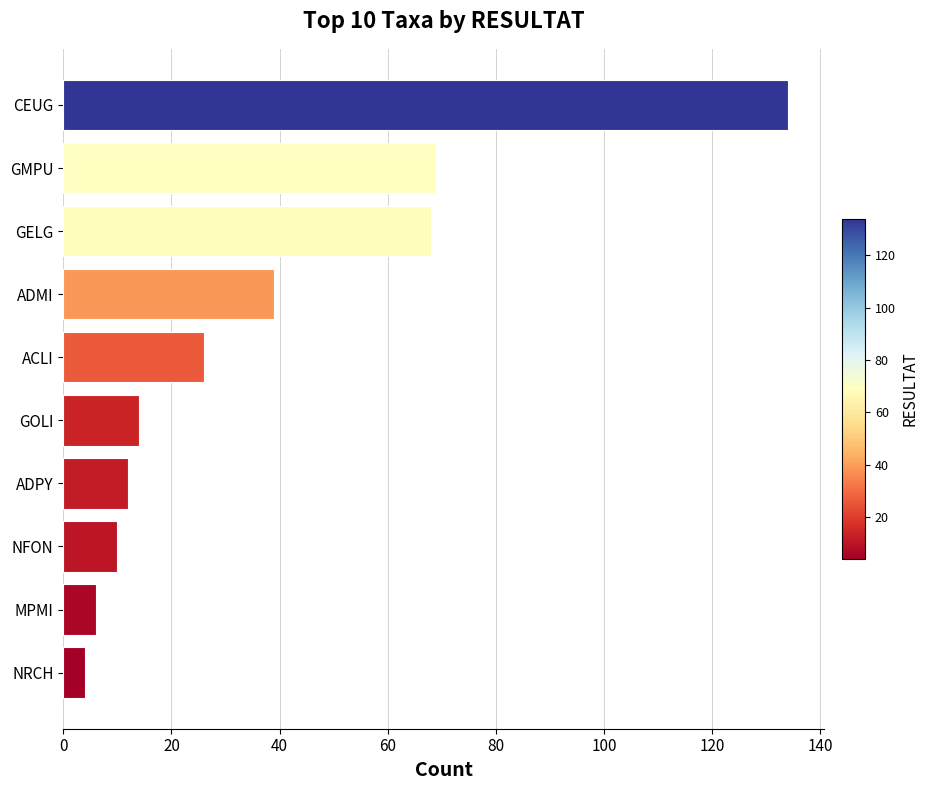

How many series are shown in this chart?

1